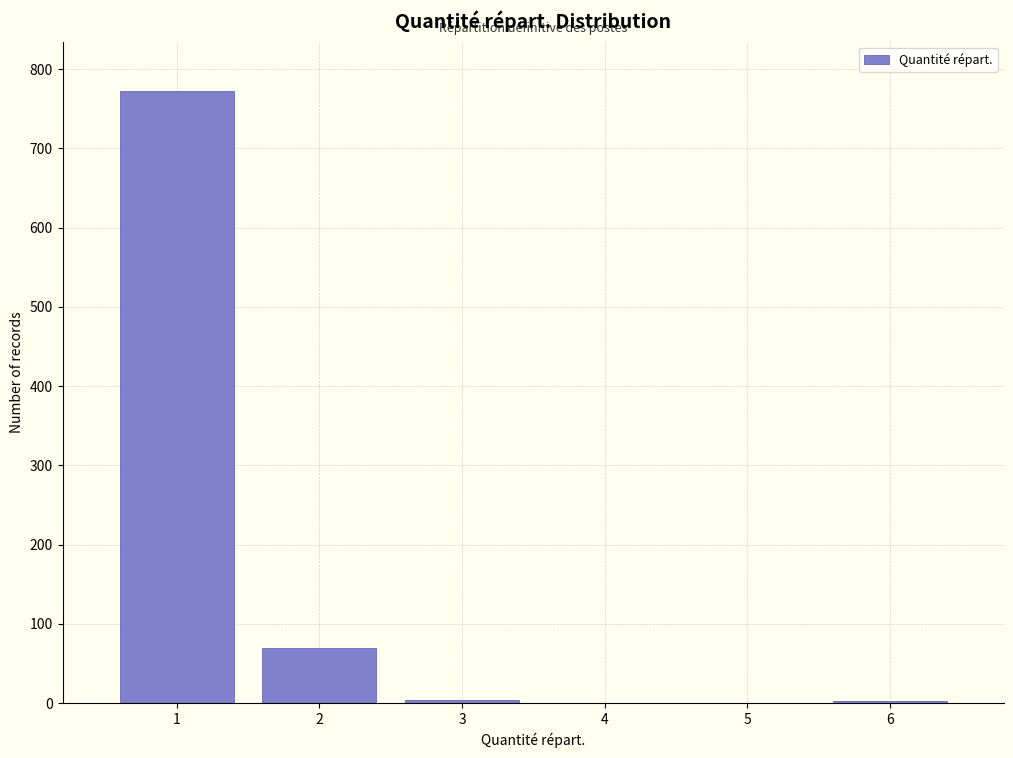

What is the height of the bar covering 0.5 to 1.5 on the x-axis? The values are not printed on the chart, so give them approximately, as read against the axis.

770